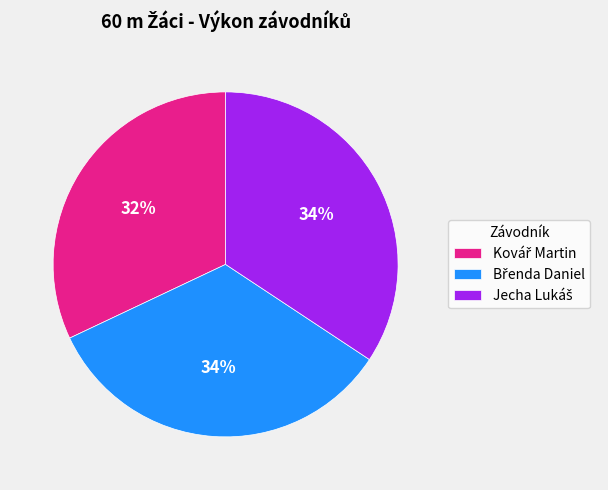

Is there a majority slice in this chart?

No